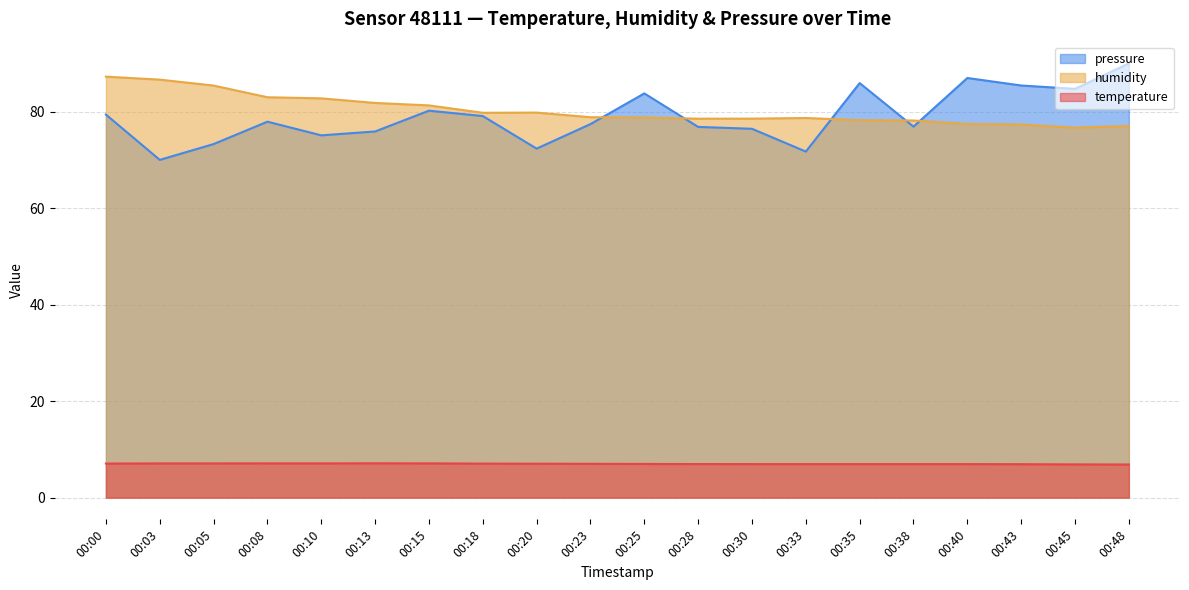

At which label does temperature reach its peak?

00:13